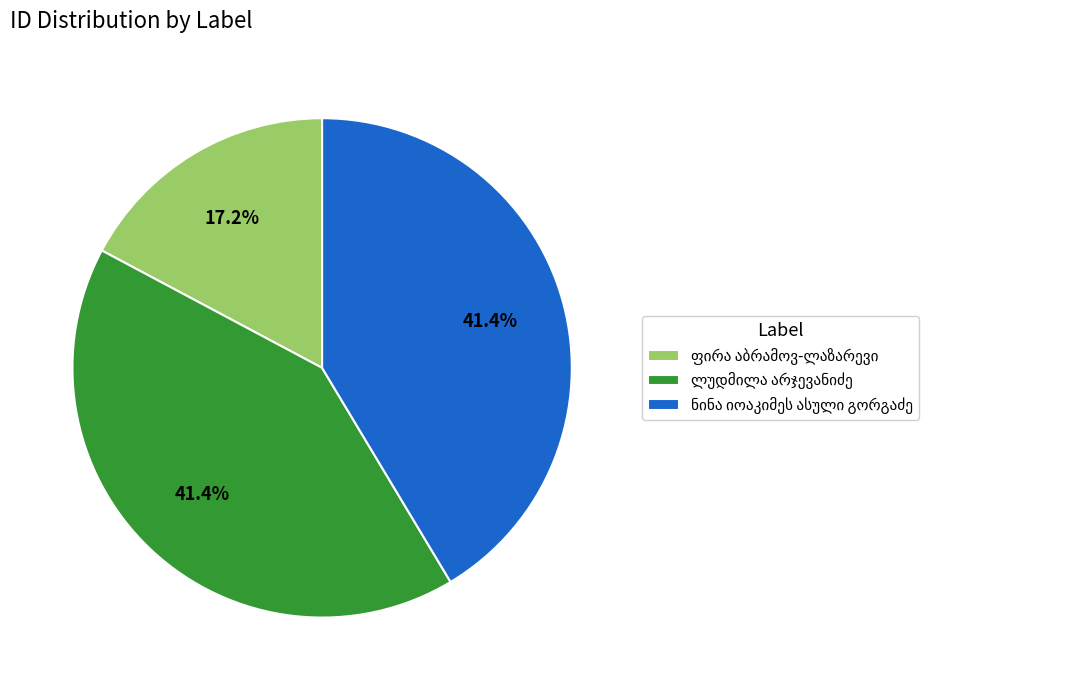

Is there a majority slice in this chart?

No